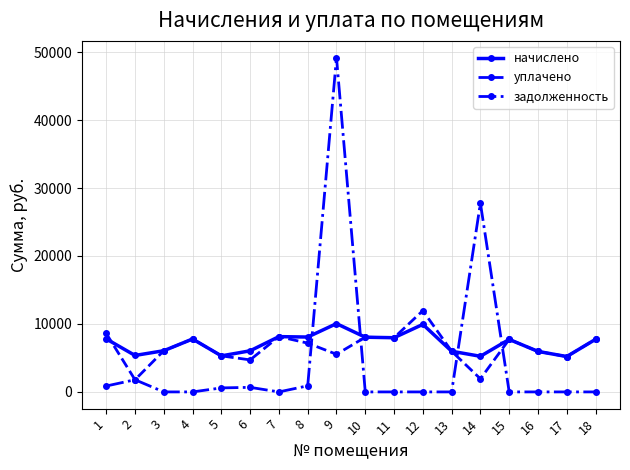

What are all the series names shown in the legend?

начислено, уплачено, задолженность